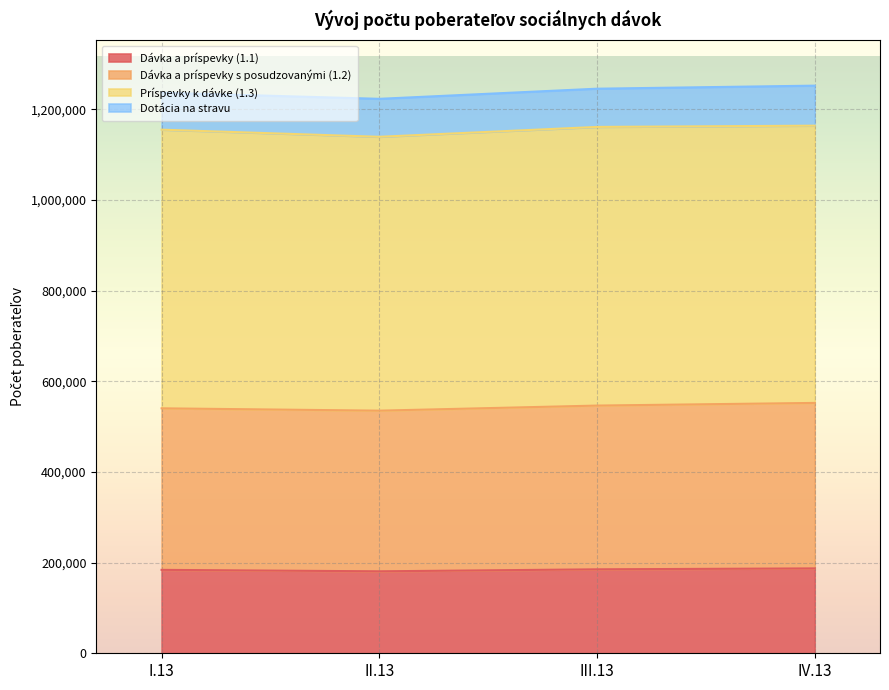

What is the maximum value for Dávka a príspevky (1.1)?

187283